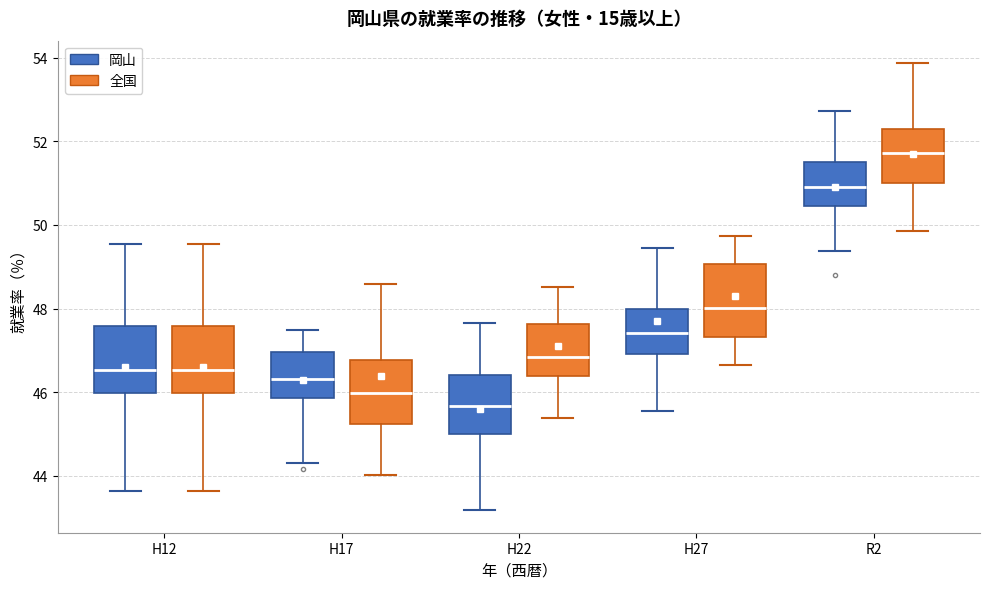

Reading left to right, transcribe this box plot: for each box, give where its median line is, the range the box spans, and where its two whiskers end, as read against the y-axis. The values are not printed on the chart, so give them approximately, as read against the axis.

H12 (岡山): median 46.6, box 46.0 to 47.6, whiskers 43.6 to 49.6
H12 (全国): median 46.6, box 46.0 to 47.6, whiskers 43.6 to 49.6
H17 (岡山): median 46.4, box 45.8 to 47.0, whiskers 44.4 to 47.4
H17 (全国): median 46.0, box 45.2 to 46.8, whiskers 44.0 to 48.6
H22 (岡山): median 45.6, box 45.0 to 46.4, whiskers 43.2 to 47.6
H22 (全国): median 46.8, box 46.4 to 47.6, whiskers 45.4 to 48.6
H27 (岡山): median 47.4, box 47.0 to 48.0, whiskers 45.6 to 49.4
H27 (全国): median 48.0, box 47.4 to 49.0, whiskers 46.6 to 49.8
R2 (岡山): median 51.0, box 50.4 to 51.6, whiskers 49.4 to 52.8
R2 (全国): median 51.8, box 51.0 to 52.4, whiskers 49.8 to 53.8